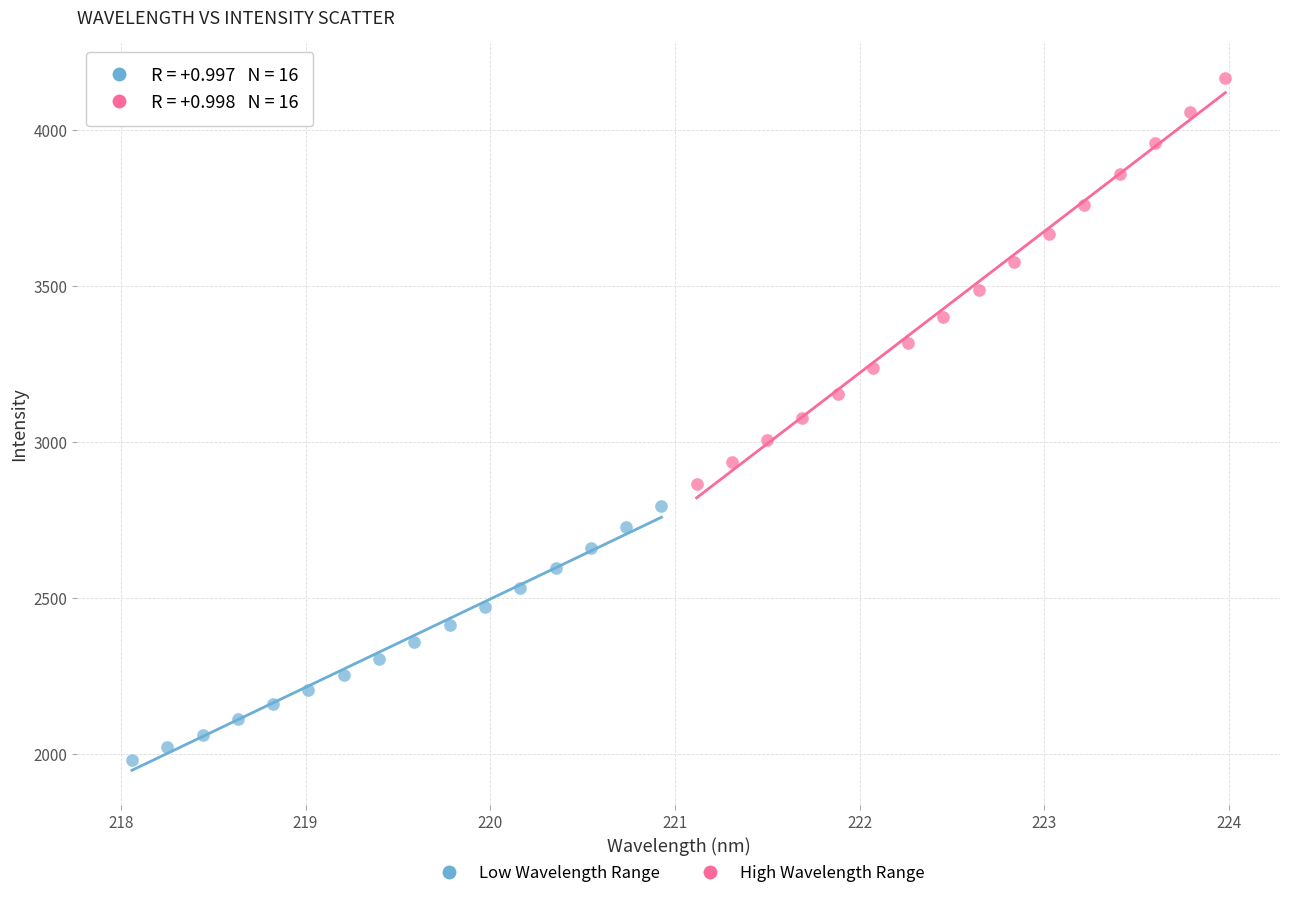

What are all the series names shown in the legend?

Low Wavelength Range, High Wavelength Range